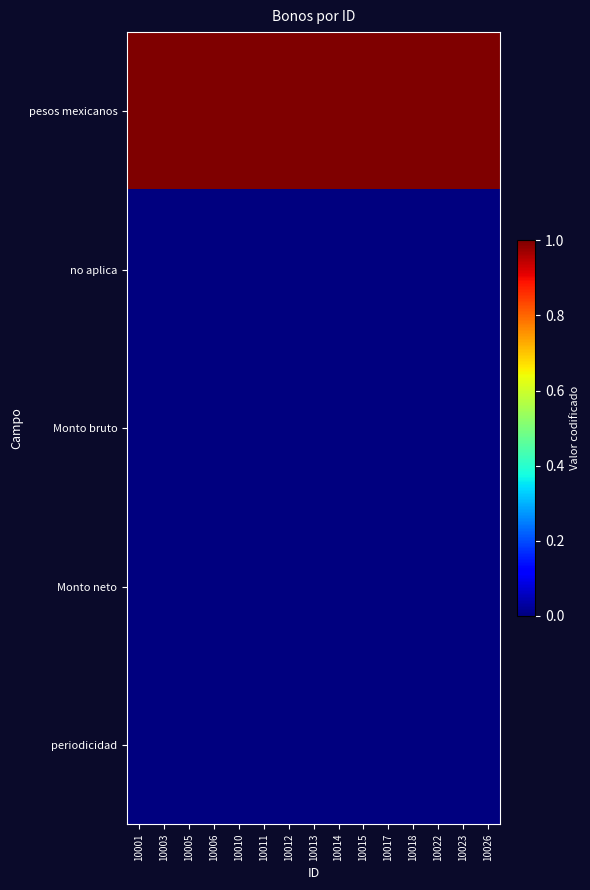

List the series in order of their peak value, highest first.

pesos mexicanos, no aplica, Monto bruto, Monto neto, periodicidad